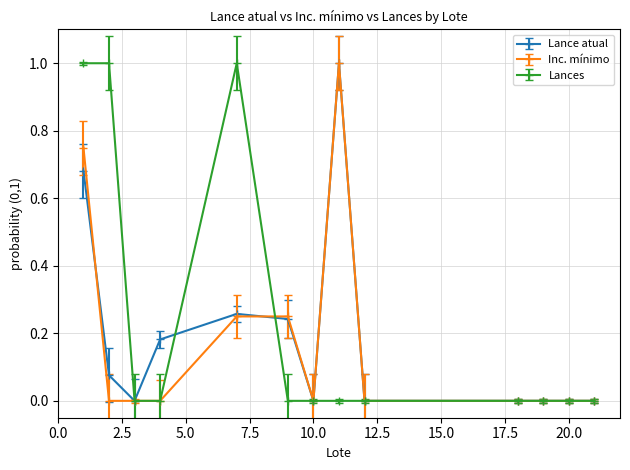

What are all the series names shown in the legend?

Lance atual, Inc. mínimo, Lances